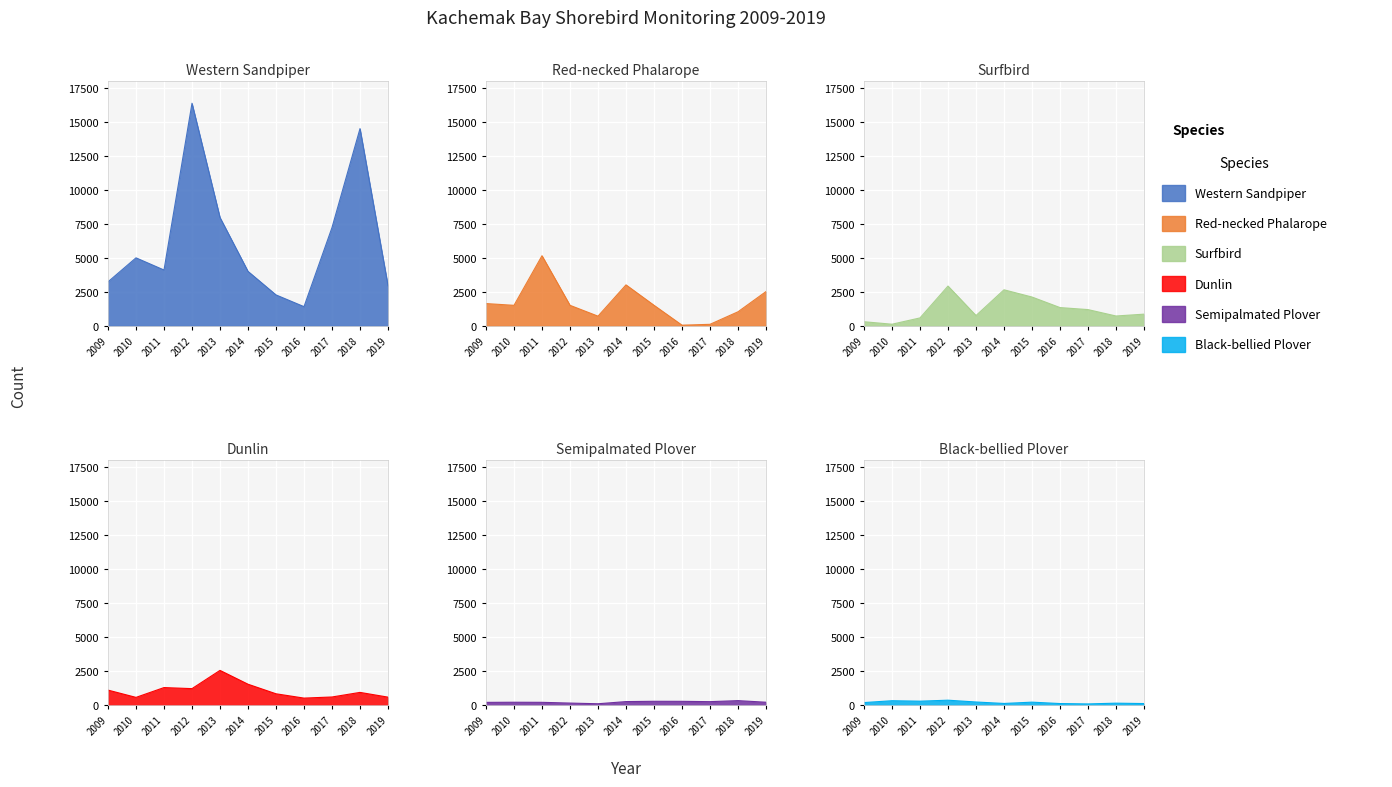

How many distinct data groups are displayed?

6